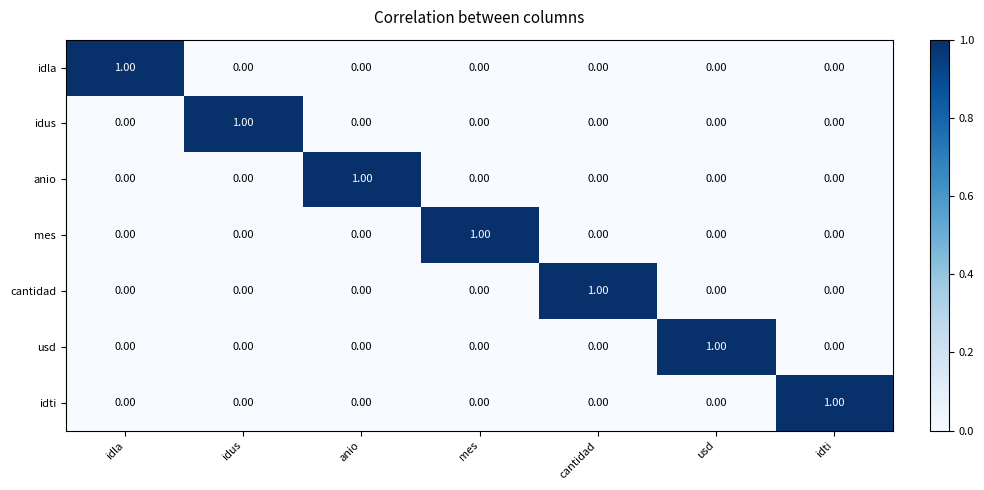

What is the spread (max minus min) of values at cantidad?

1